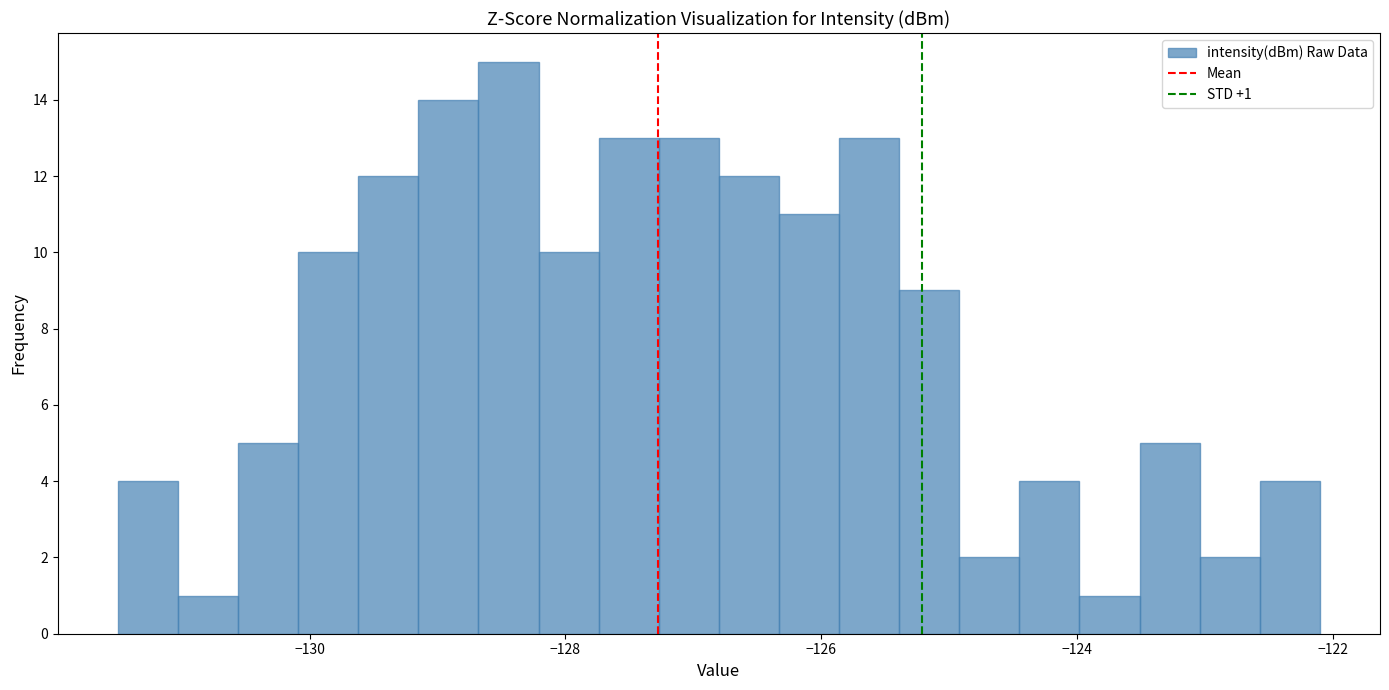

Read against the x-axis, roughly where is the centre of the tallest bar?

-128.4